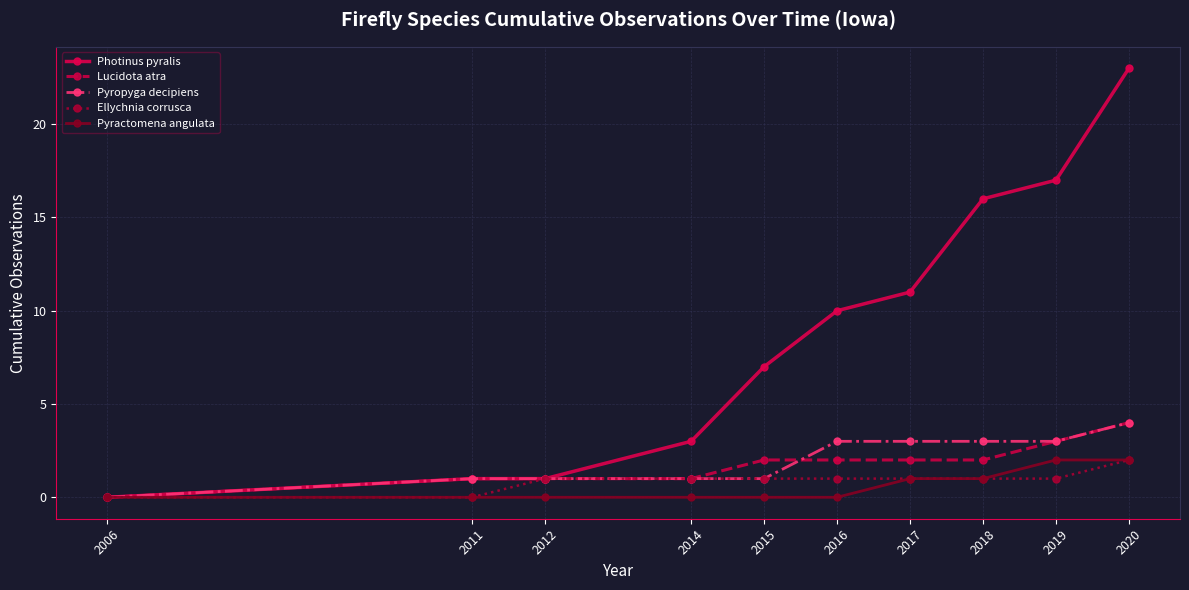

How many lines are shown in the chart?

5